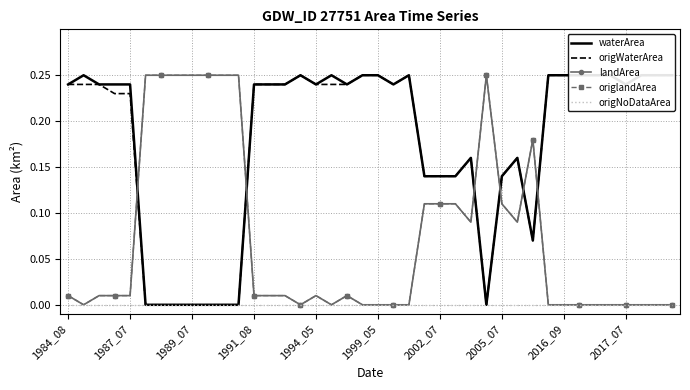

Reading left to right, list all the values displayed in this chart.

waterArea: 0.2	0.2	0.2	0.2	0.2	0.0	0.0	0.0	0.0	0.0	0.0	0.0	0.2	0.2	0.2	0.2	0.2	0.2	0.2	0.2	0.2	0.2	0.2	0.1	0.1	0.1	0.2	0.0	0.1	0.2	0.1	0.2	0.2	0.2	0.2	0.2	0.2	0.2	0.2	0.2
origWaterArea: 0.2	0.2	0.2	0.2	0.2	0.0	0.0	0.0	0.0	0.0	0.0	0.0	0.2	0.2	0.2	0.2	0.2	0.2	0.2	0.2	0.2	0.2	0.2	0.1	0.1	0.1	0.2	0.0	0.1	0.2	0.1	0.2	0.2	0.2	0.2	0.2	0.2	0.2	0.2	0.2
landArea: 0.0	0.0	0.0	0.0	0.0	0.2	0.2	0.2	0.2	0.2	0.2	0.2	0.0	0.0	0.0	0.0	0.0	0.0	0.0	0.0	0.0	0.0	0.0	0.1	0.1	0.1	0.1	0.2	0.1	0.1	0.2	0.0	0.0	0.0	0.0	0.0	0.0	0.0	0.0	0.0
origlandArea: 0.0	0.0	0.0	0.0	0.0	0.2	0.2	0.2	0.2	0.2	0.2	0.2	0.0	0.0	0.0	0.0	0.0	0.0	0.0	0.0	0.0	0.0	0.0	0.1	0.1	0.1	0.1	0.2	0.1	0.1	0.2	0.0	0.0	0.0	0.0	0.0	0.0	0.0	0.0	0.0
origNoDataArea: 0.0	0.0	0.0	0.0	0.0	0.0	0.0	0.0	0.0	0.0	0.0	0.0	0.0	0.0	0.0	0.0	0.0	0.0	0.0	0.0	0.0	0.0	0.0	0.0	0.0	0.0	0.0	0.0	0.0	0.0	0.0	0.0	0.0	0.0	0.0	0.0	0.0	0.0	0.0	0.0